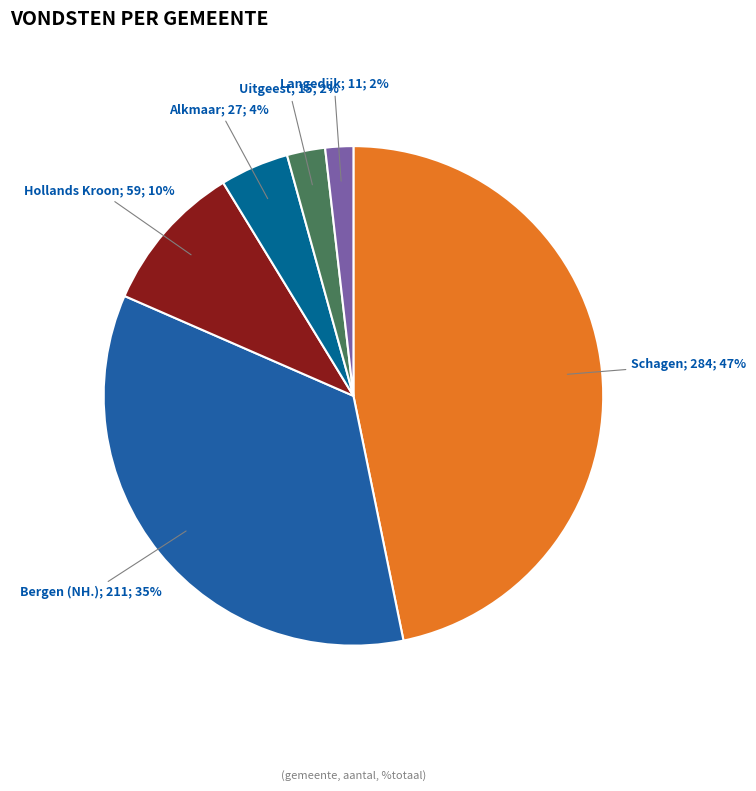

How many slices are in this pie chart?

6